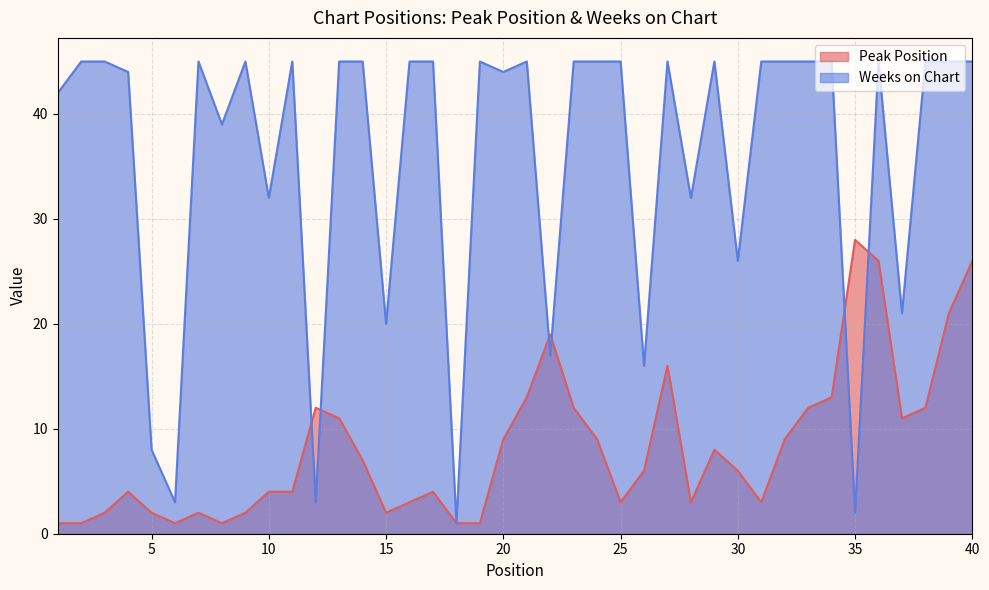

At which label is Weeks on Chart closest to 23?

37